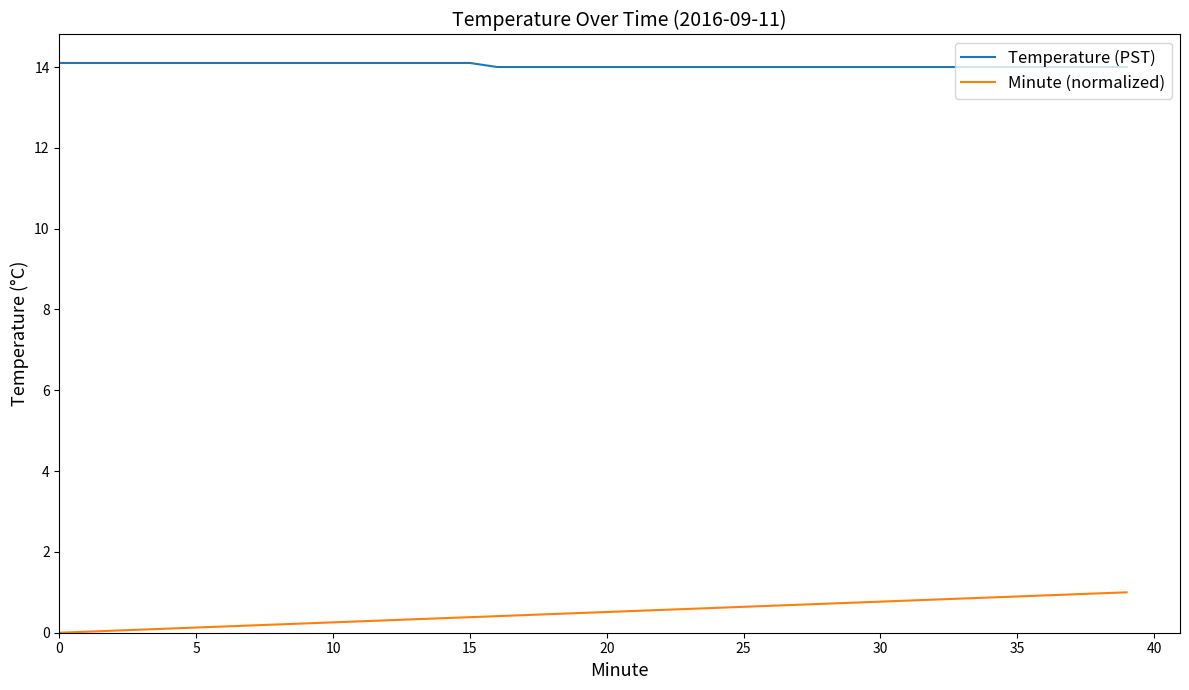

List the series in order of their peak value, lowest first.

Minute (normalized), Temperature (PST)